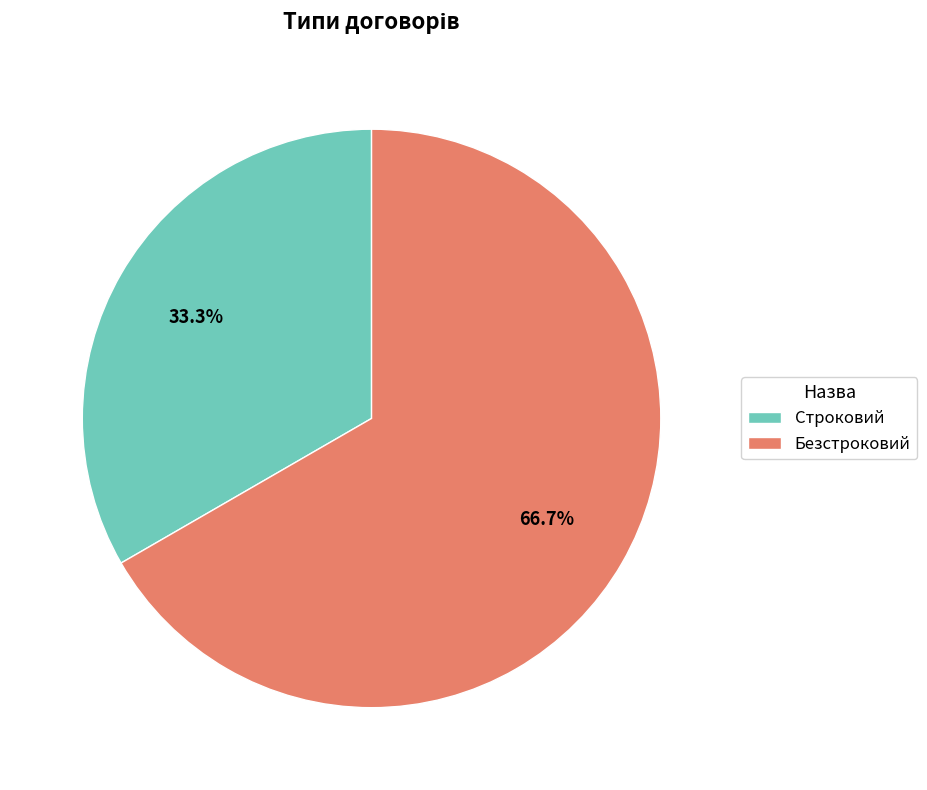

What is the smallest slice in the pie chart?

Строковий